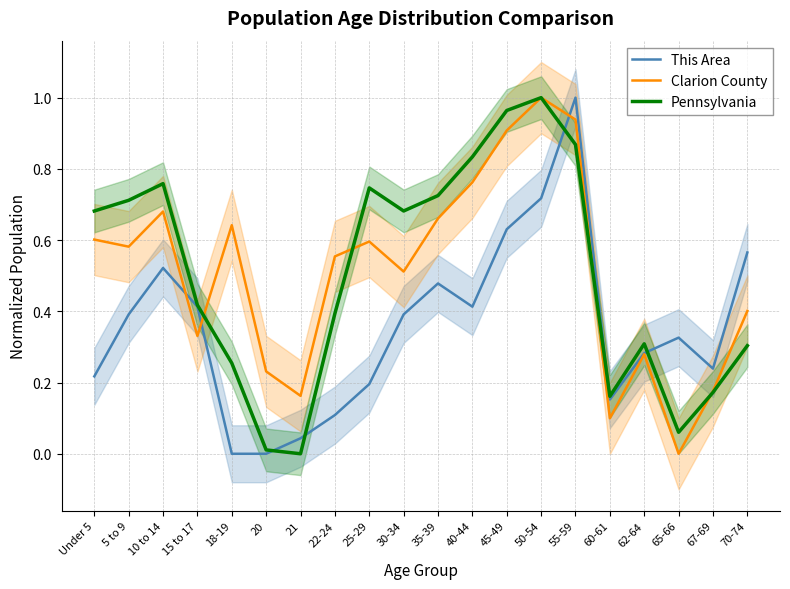

What is the label of the 15th point from the left?

55-59